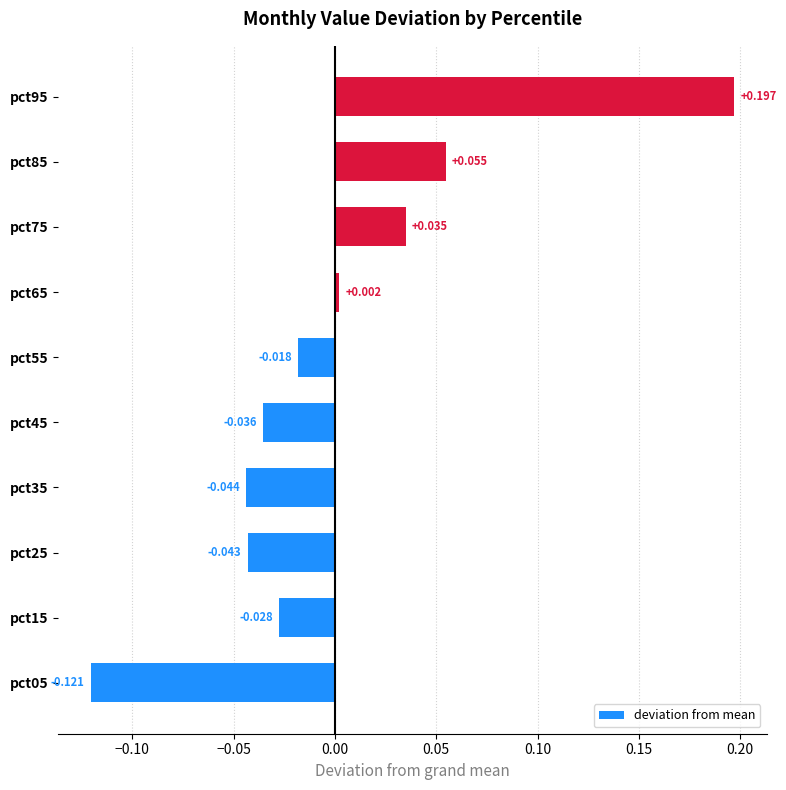

How many positive values are there?

4